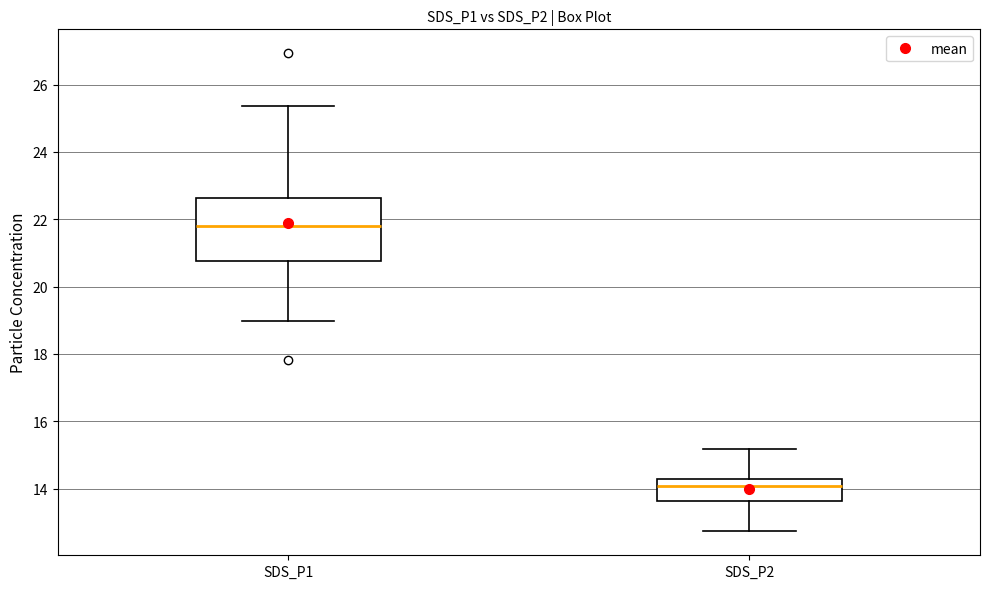

Reading left to right, read every box against the y-axis: the position of its median line, the range the box covers, and the ends of its whiskers. The values are not printed on the chart, so give them approximately, as read against the axis.

SDS_P1: median 21.8, box 20.8 to 22.6, whiskers 19.0 to 25.4
SDS_P2: median 14.0, box 13.6 to 14.4, whiskers 12.8 to 15.2